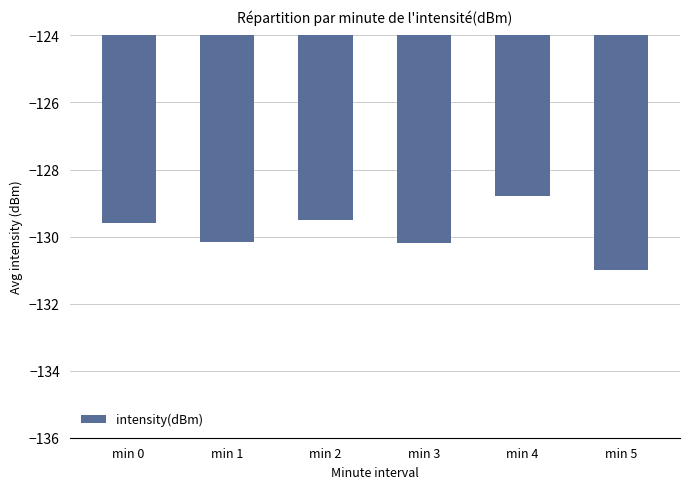

What is the difference between the values at min 3 and min 5?

0.8